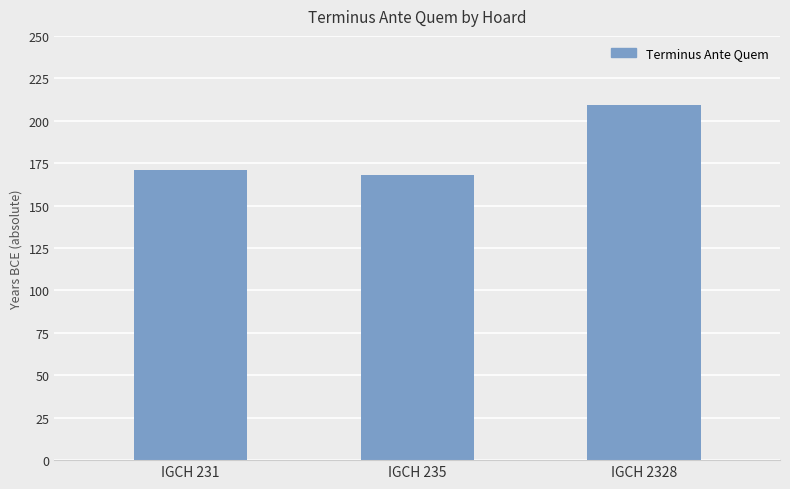

Rank the categories by value from highest to lowest.

IGCH 2328, IGCH 231, IGCH 235